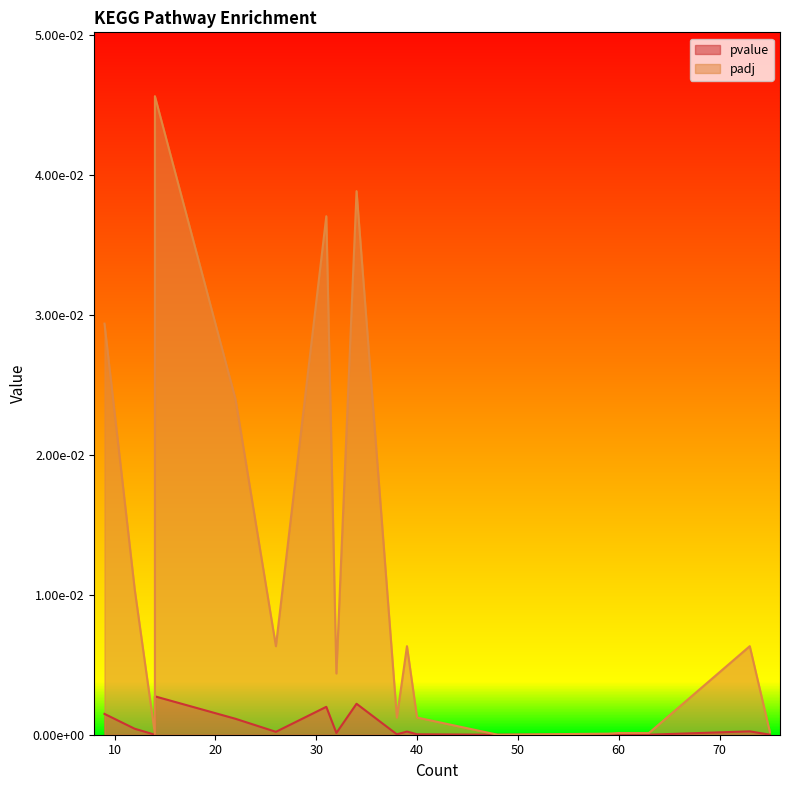

Which series has the largest total across all categories?

padj